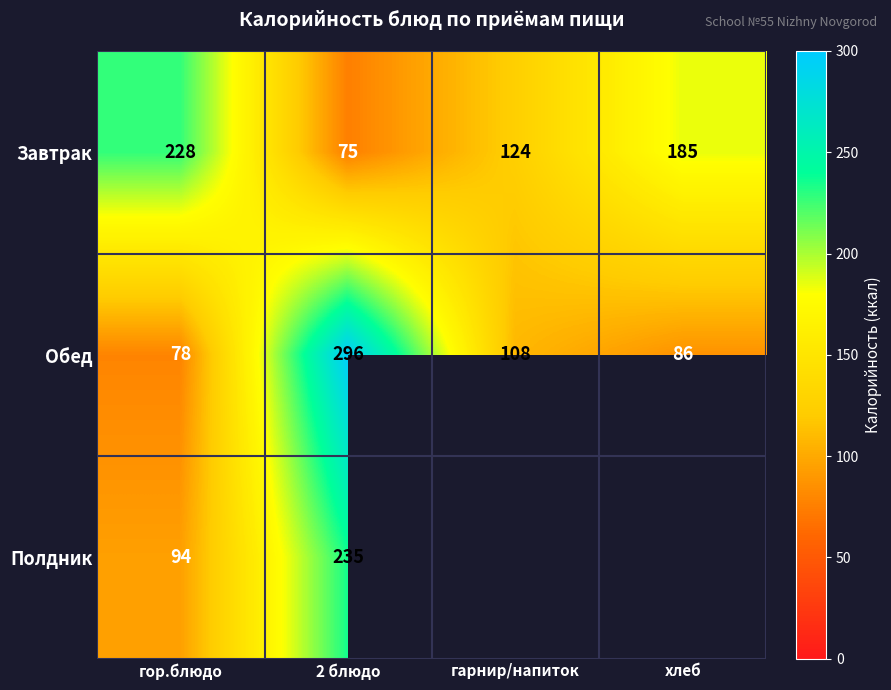

What is the spread (max minus min) of values at гор.блюдо?

150